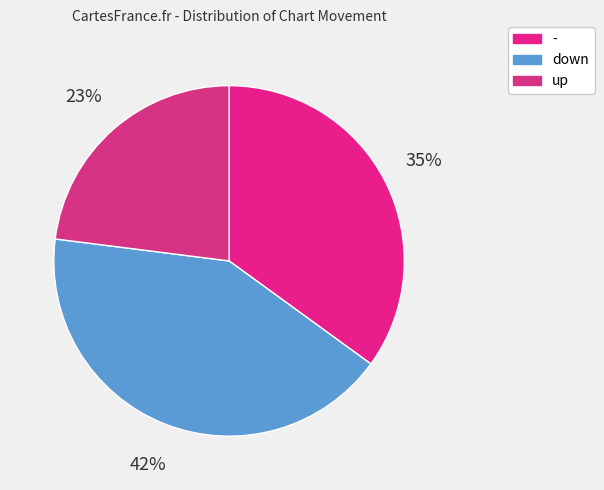

Does down account for over 50% of the chart?

No